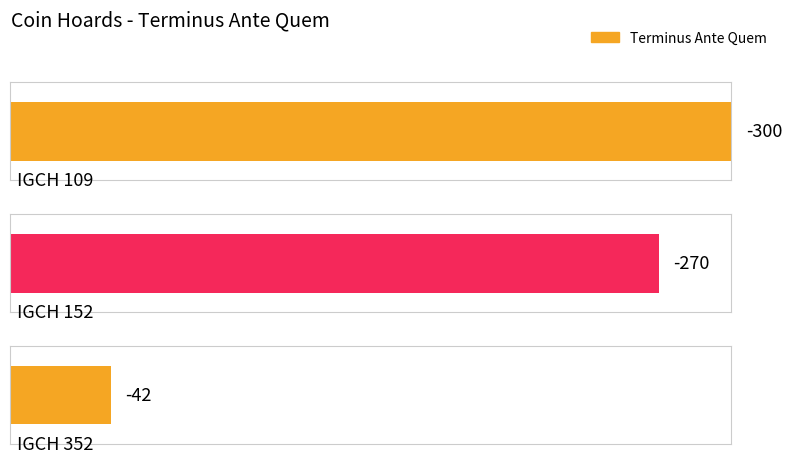

Rank the categories by value from lowest to highest.

IGCH 109, IGCH 152, IGCH 352